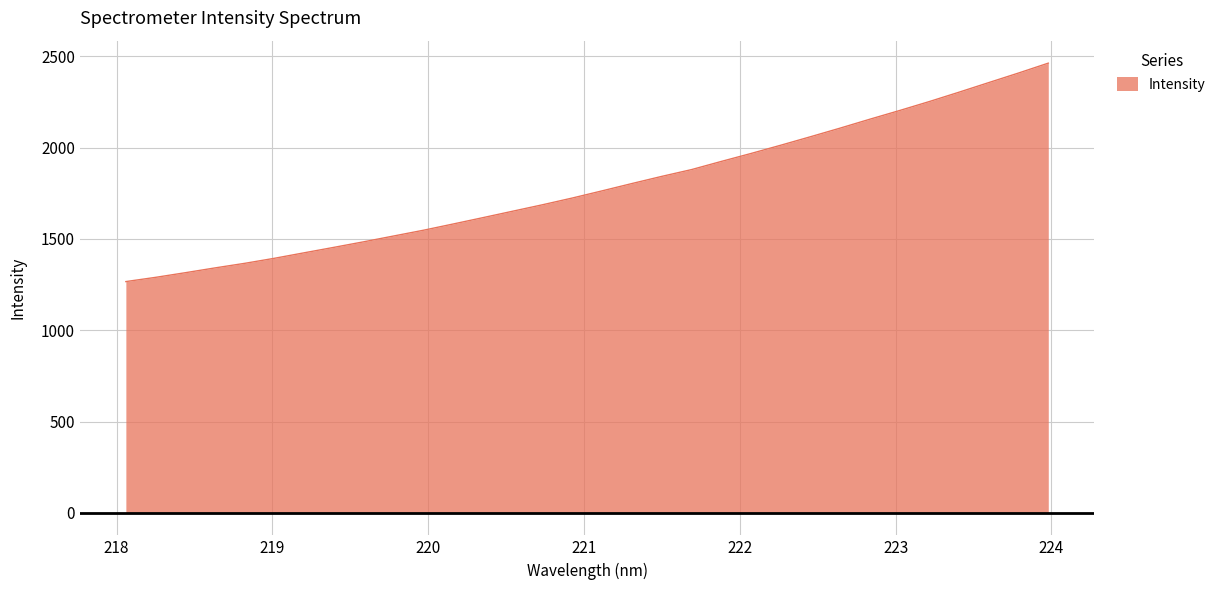

What is the maximum value shown in the chart?

2462.3